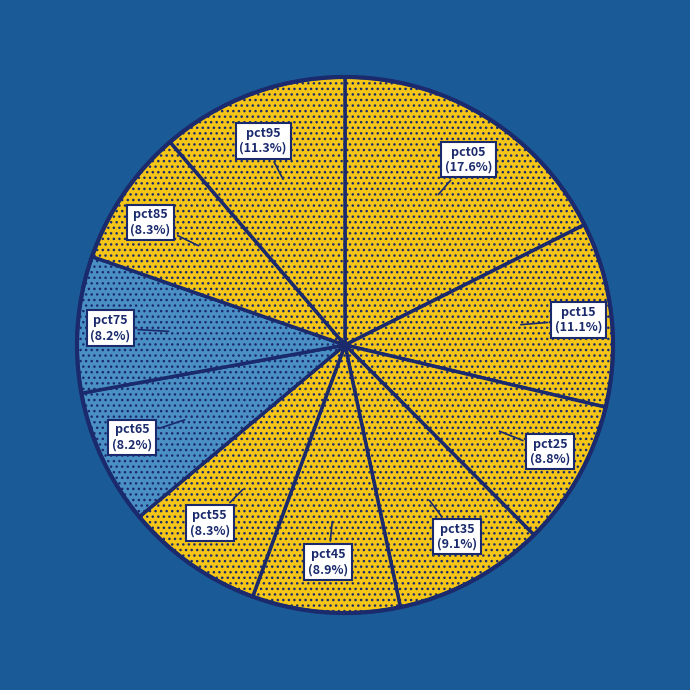

To the nearest percent, what is the average slice percentage?

10%